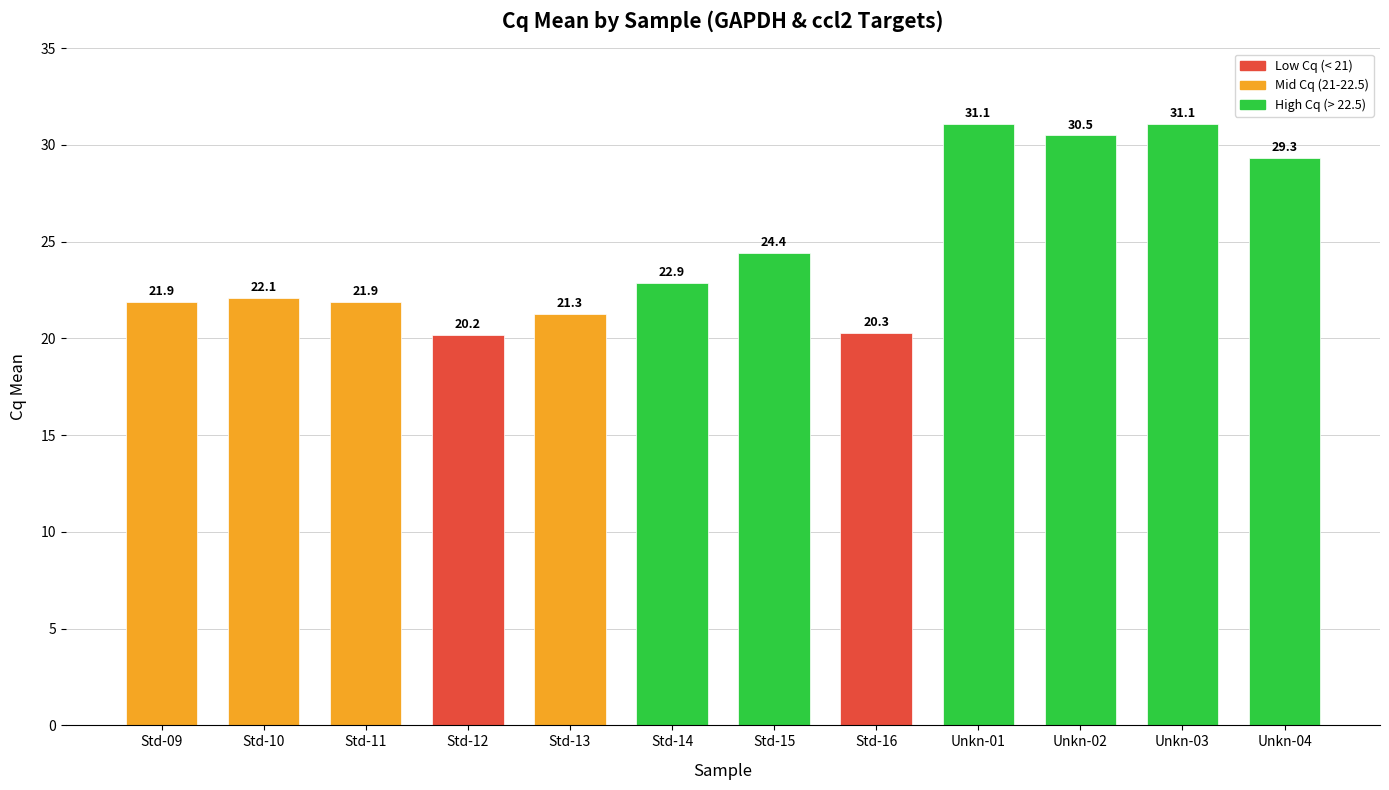

Where does the data first go above 22?

Std-10